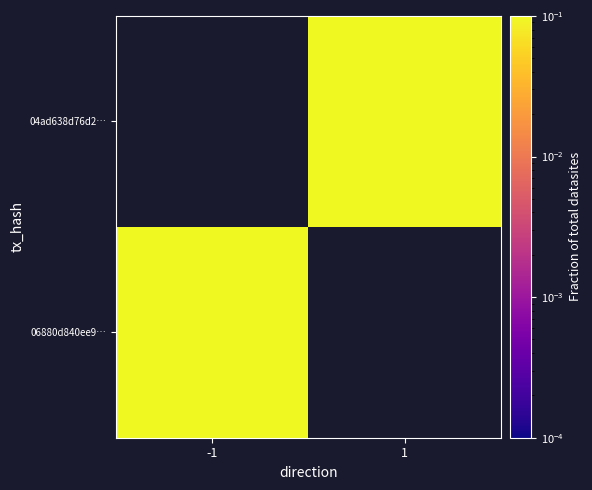

Which has a higher value, 1 or -1?

-1